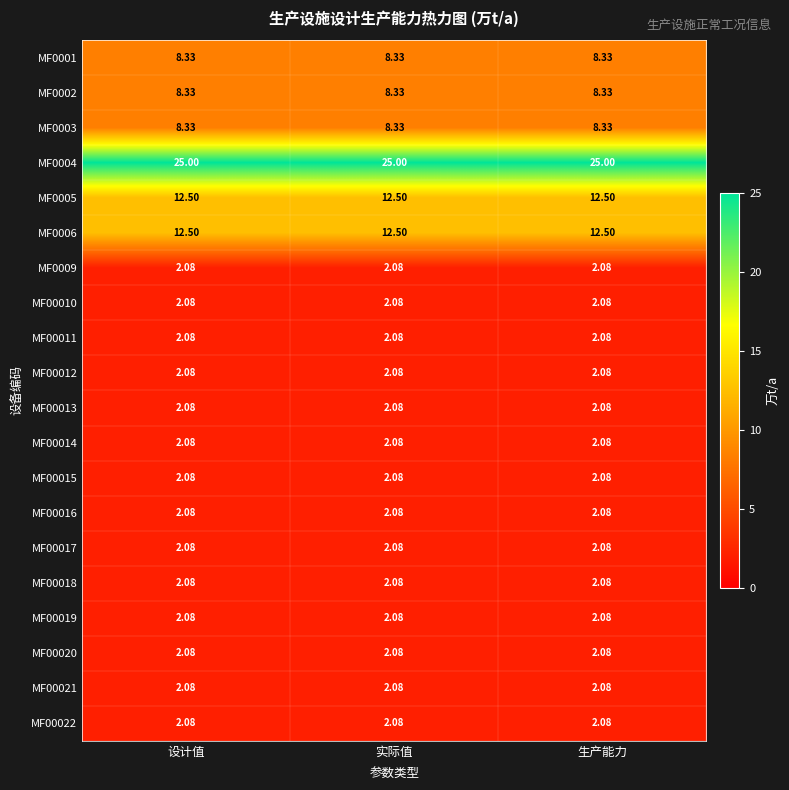

At how many categories does at least one series exceed 10?

3